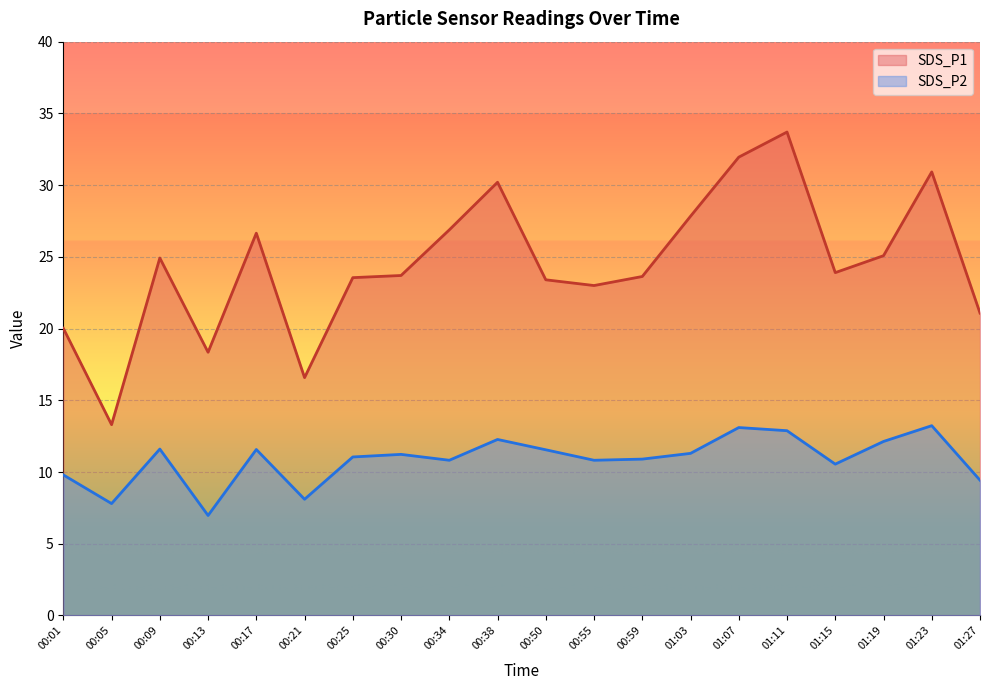

What are all the series names shown in the legend?

SDS_P1, SDS_P2